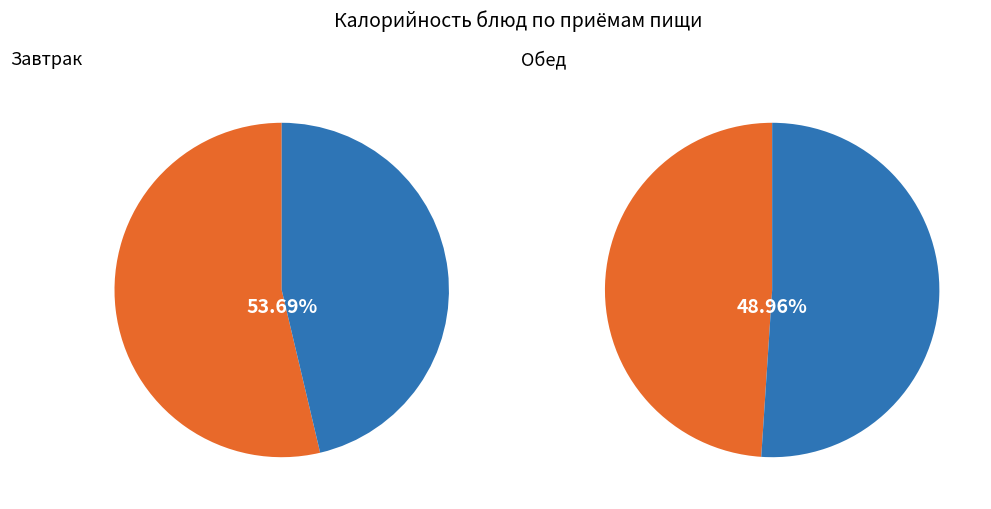

True or false: 3 accounts for 1% of the total.

False